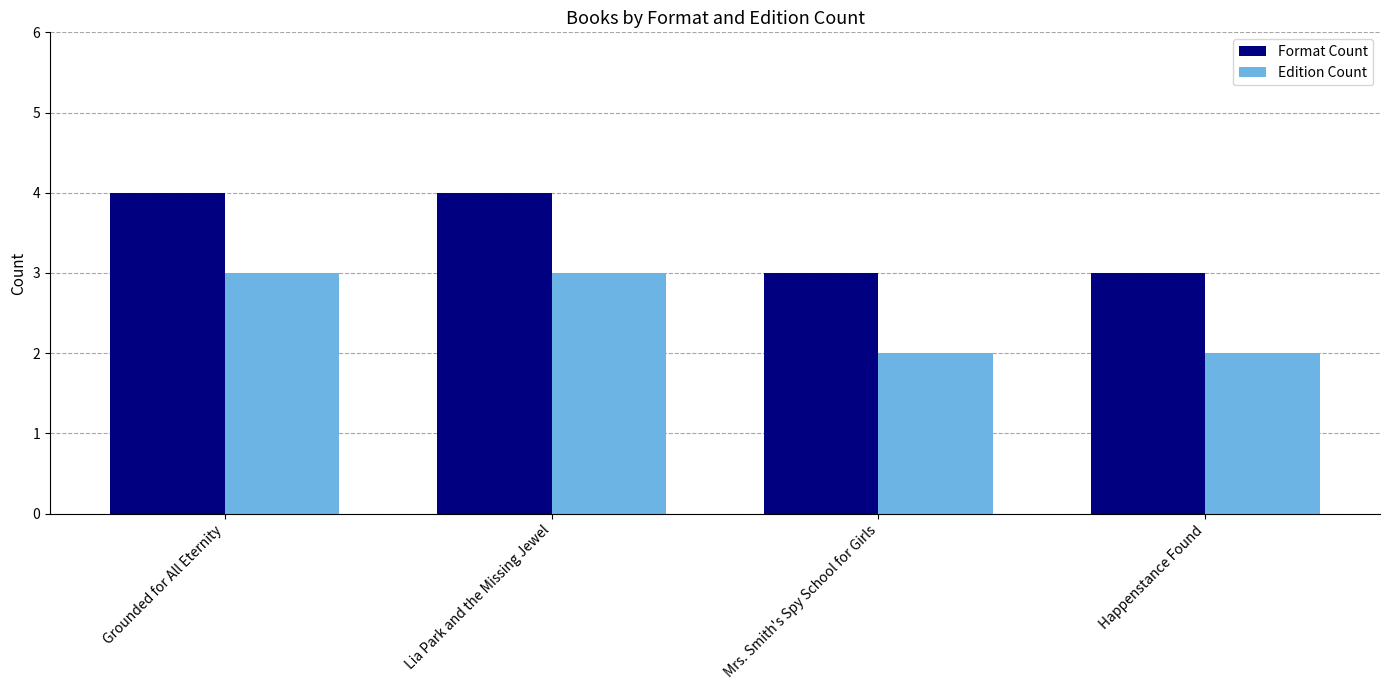

What position from the left is Mrs. Smith's Spy School for Girls?

3